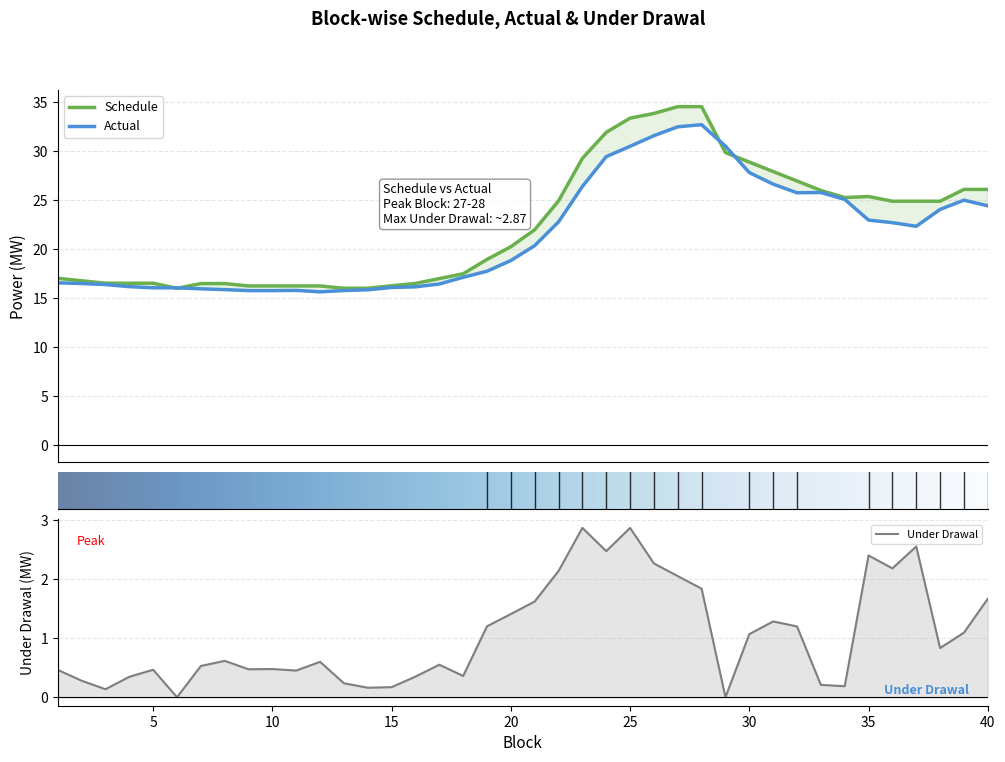

Reading right to left, list all the values displayed in this chart.

Schedule: 26.1	26.1	24.9	24.9	24.9	25.4	25.2	26.0	26.9	27.9	28.9	29.8	34.5	34.5	33.8	33.3	31.9	29.2	24.9	22.0	20.2	18.9	17.5	17.0	16.5	16.3	16.0	16.0	16.2	16.2	16.2	16.2	16.5	16.5	16.0	16.5	16.5	16.5	16.8	17.0
Actual: 24.4	25.0	24.0	22.3	22.7	23.0	25.1	25.8	25.7	26.6	27.8	30.5	32.7	32.5	31.6	30.5	29.4	26.4	22.8	20.4	18.8	17.7	17.1	16.4	16.2	16.1	15.8	15.8	15.6	15.8	15.8	15.8	15.9	16.0	16.0	16.1	16.2	16.4	16.5	16.6
Under Drawal: 1.7	1.1	0.8	2.6	2.2	2.4	0.2	0.2	1.2	1.3	1.1	0.0	1.8	2.1	2.3	2.9	2.5	2.9	2.1	1.6	1.4	1.2	0.4	0.6	0.3	0.2	0.2	0.2	0.6	0.5	0.5	0.5	0.6	0.5	0.0	0.5	0.3	0.1	0.3	0.5